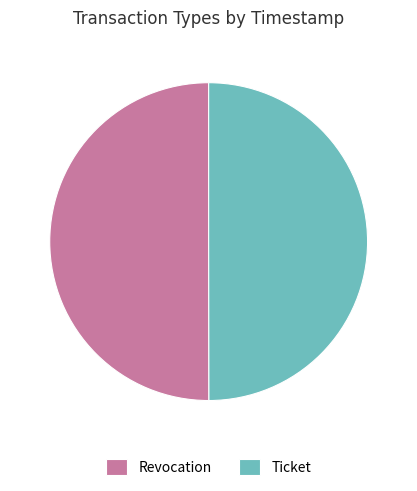

Count the number of slices in the pie.

2